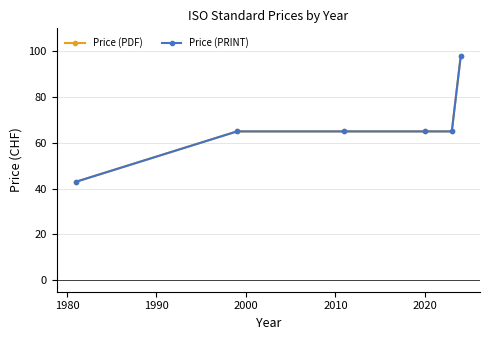

Does the chart have visible grid lines?

Yes